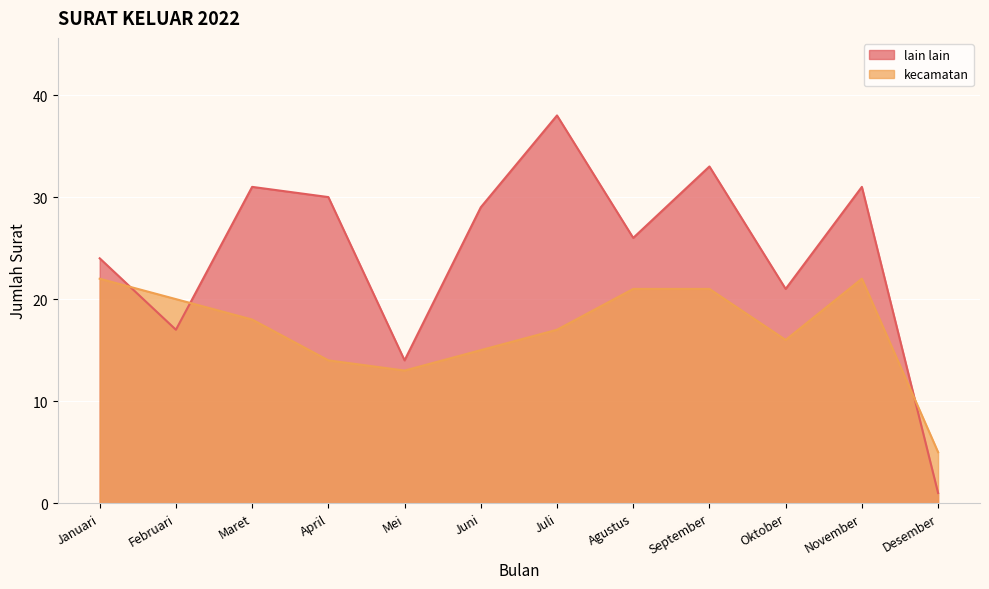

What position from the left is Februari?

2